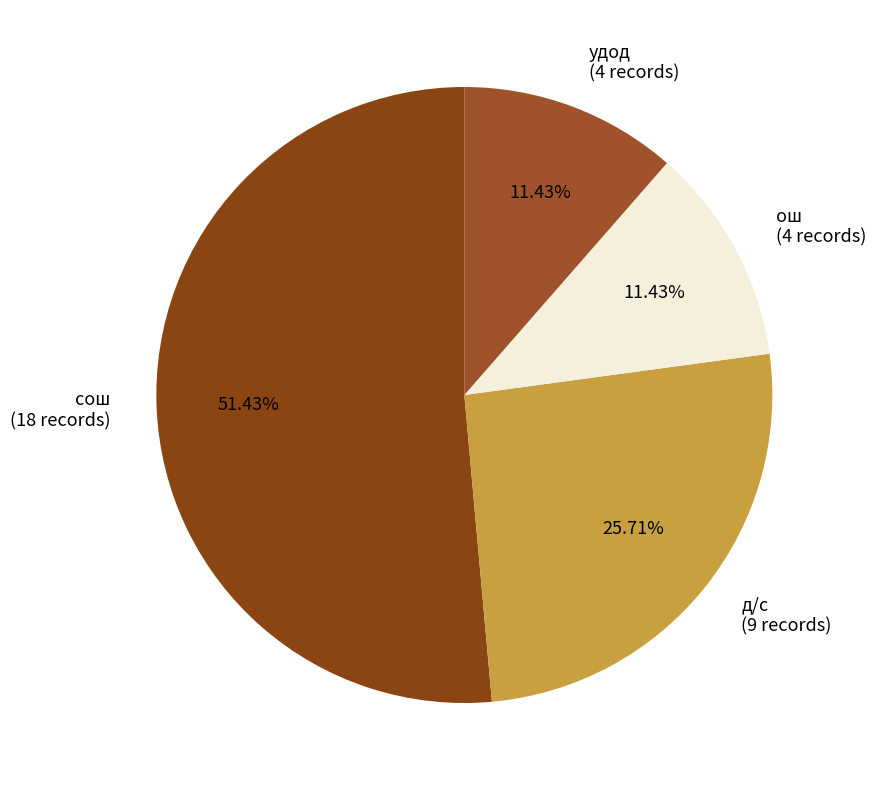

Approximately how many times larger is the value at ош (4 records) compared to удод (4 records)?

1.0